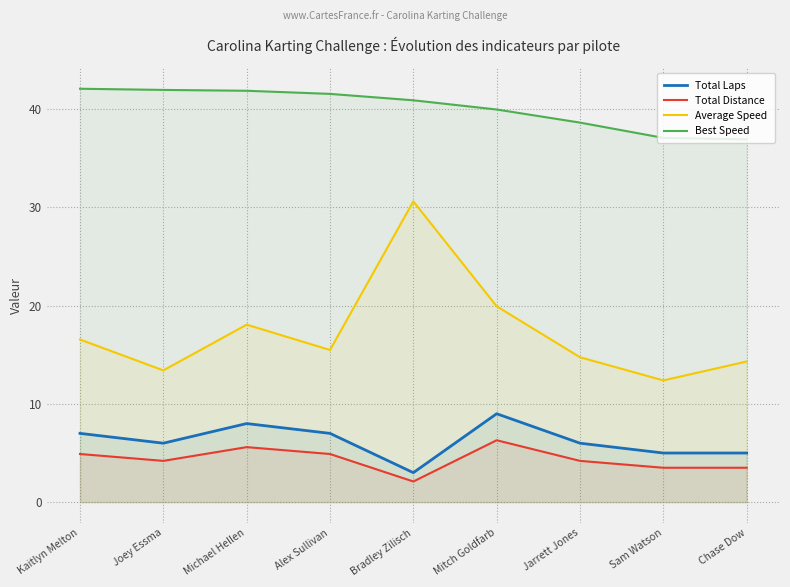

What is the spread (max minus min) of values at Bradley Zilisch?

38.8